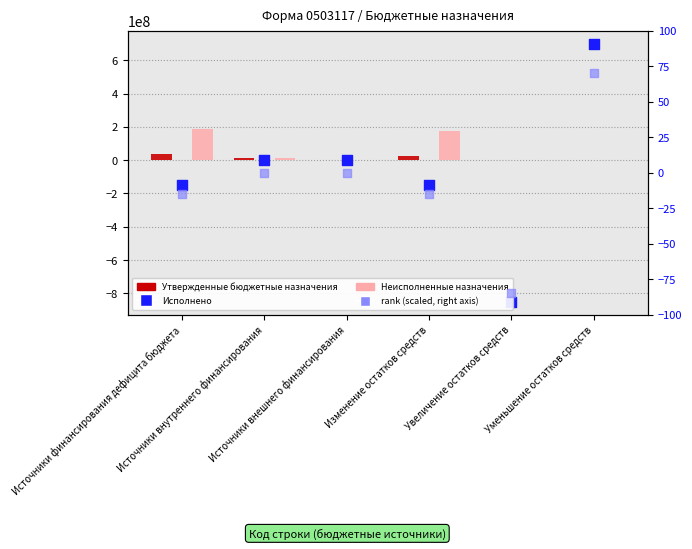

Which series has the widest spread of Y values?

Исполнено